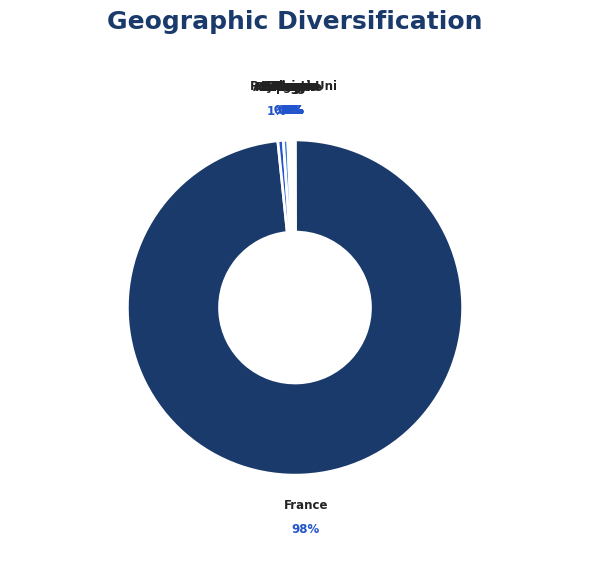

Which slice is the largest?

France